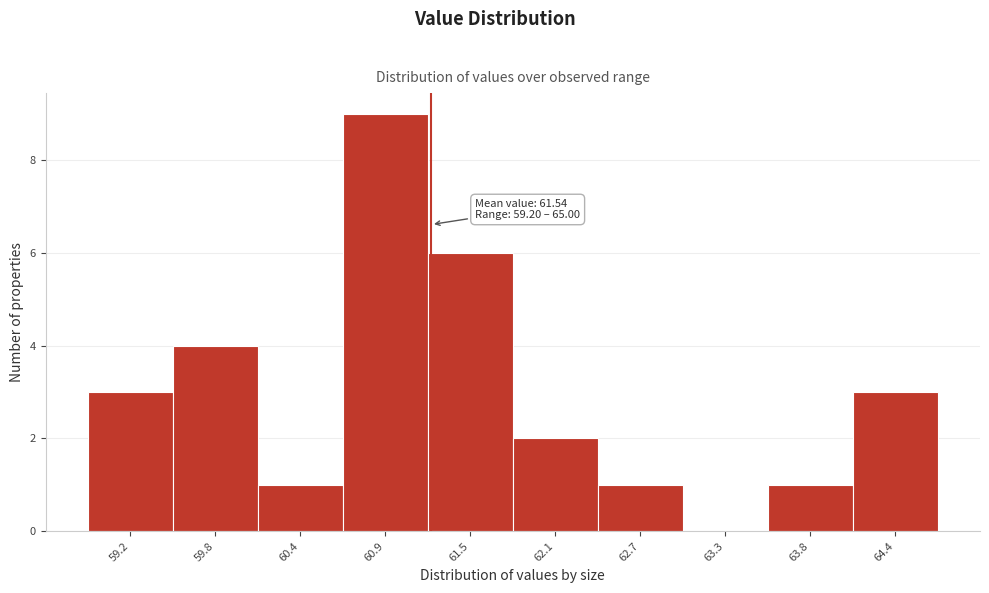

Reading left to right, what are all the values shown in this chart?

59.2=3	59.8=4	60.4=1	60.9=9	61.5=6	62.1=2	62.7=1	63.3=0	63.8=1	64.4=3